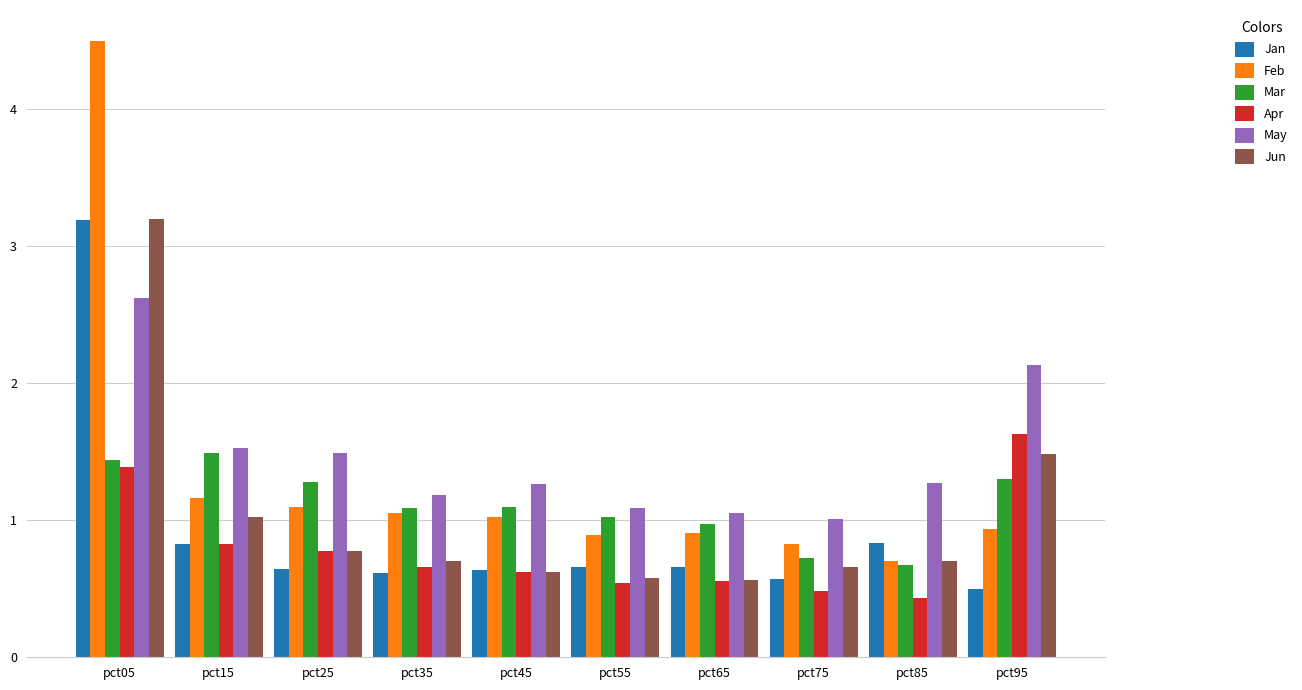

Are the bars grouped side by side (vs. stacked)?

Yes